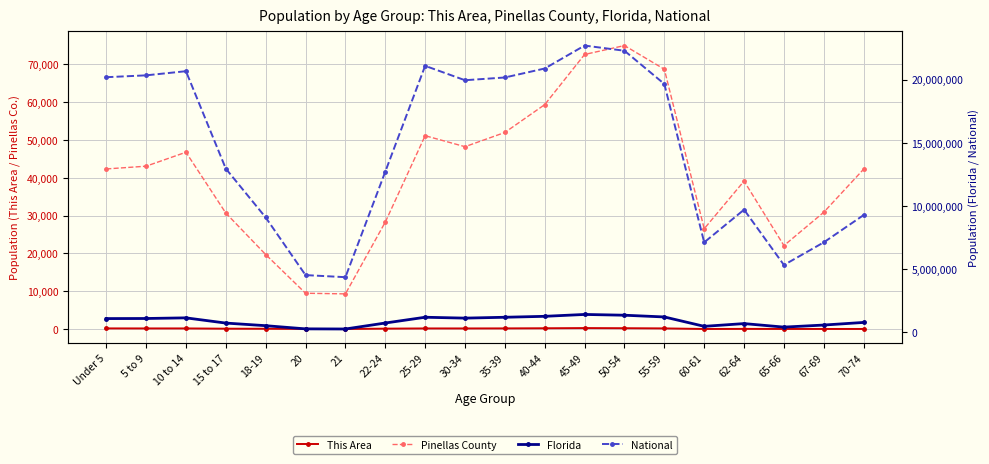

Does the chart have visible grid lines?

Yes